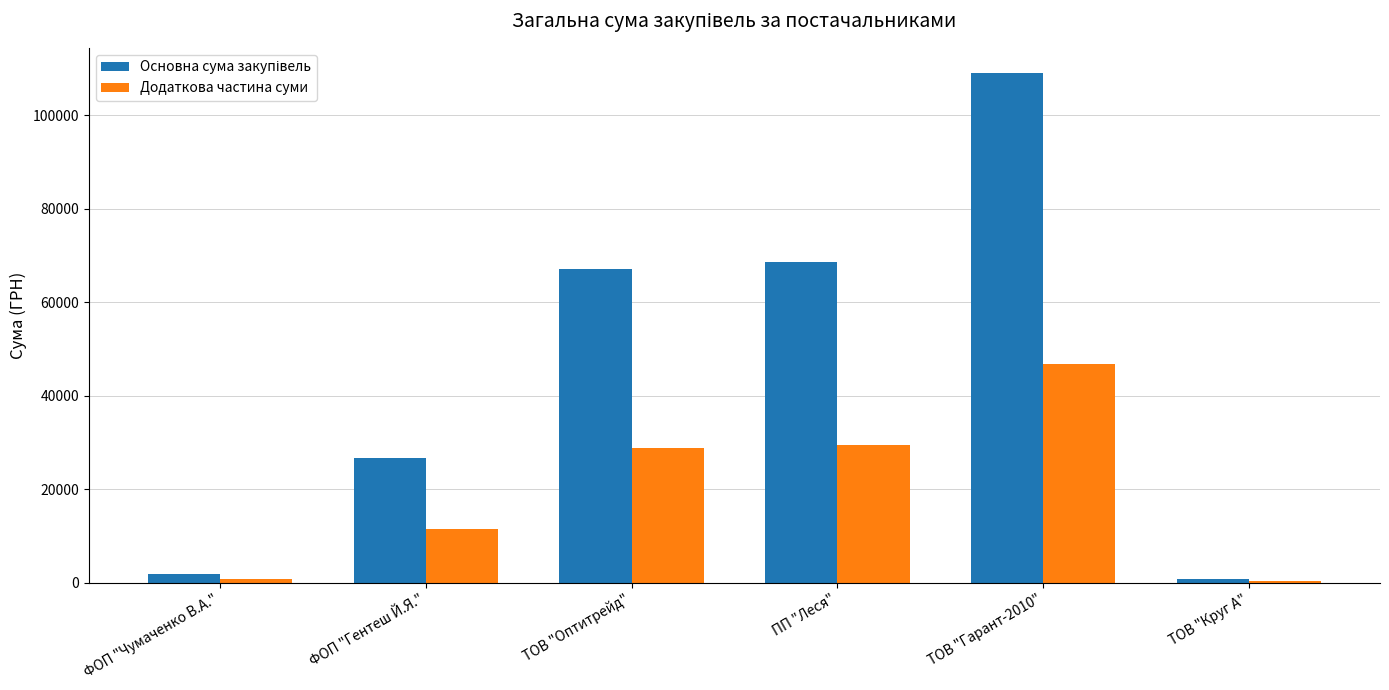

What is the total value across all series at ТОВ "Гарант-2010"?

155692.9